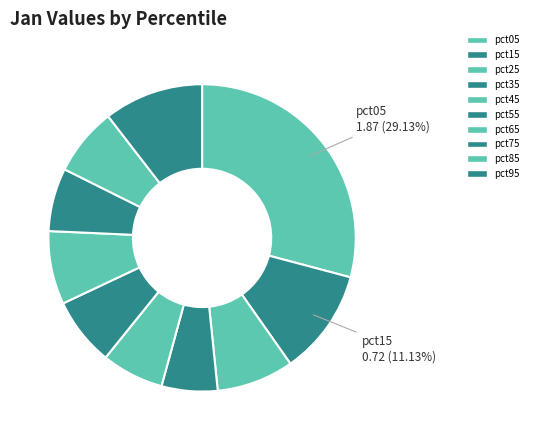

How many slices are in this pie chart?

10